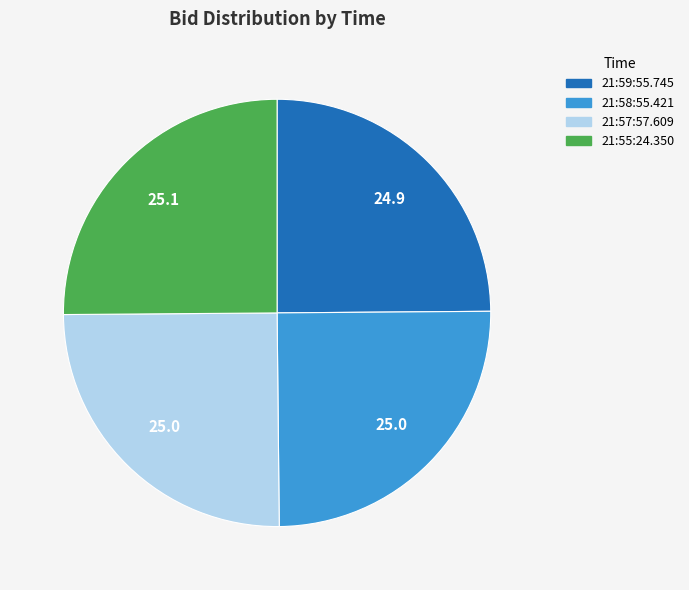

Approximately how many times larger is the value at 21:59:55.745 compared to 21:57:57.609?

1.0